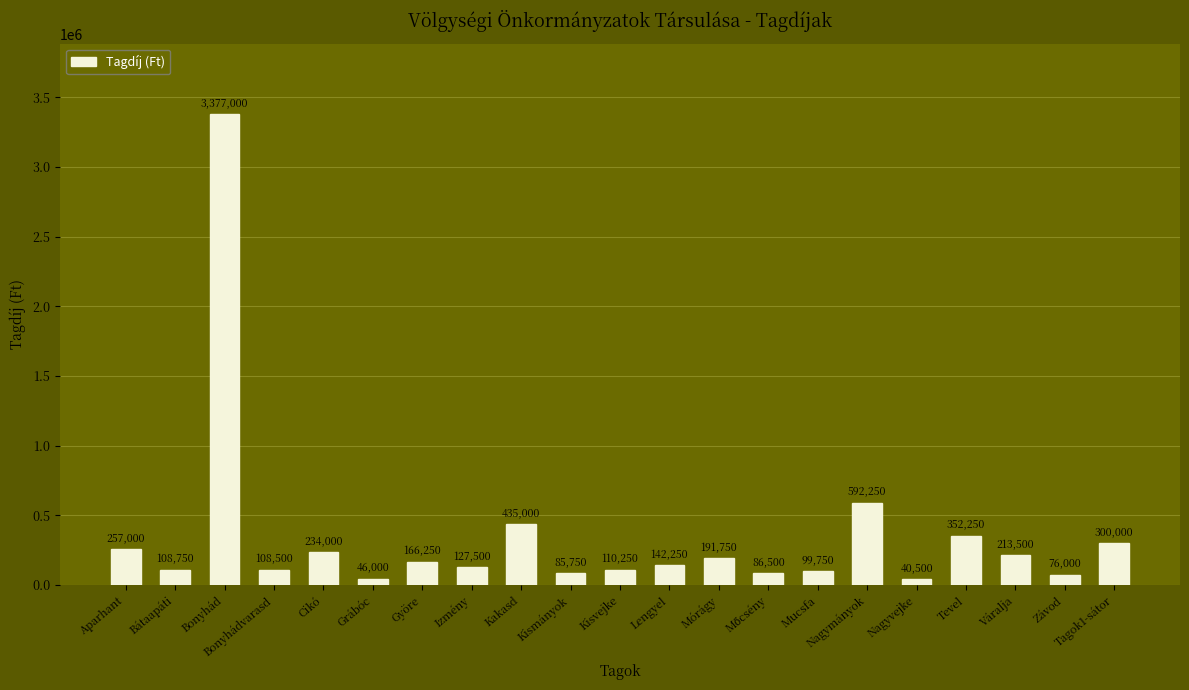

The chart shows a value of 300000 at Tagok1-sátor. True or false?

True